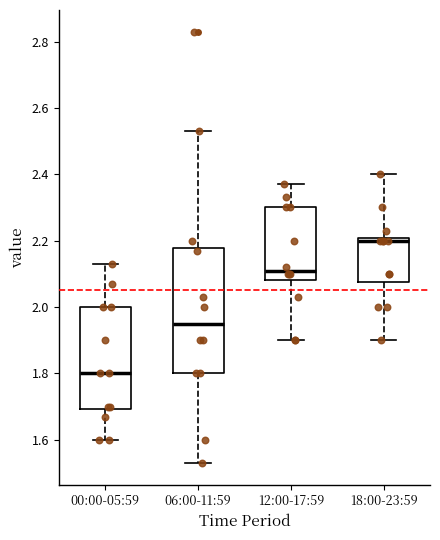

Where is the lower edge of the box for 12:00-17:59 on the y-axis? The values are not printed on the chart, so give them approximately, as read against the axis.

2.08